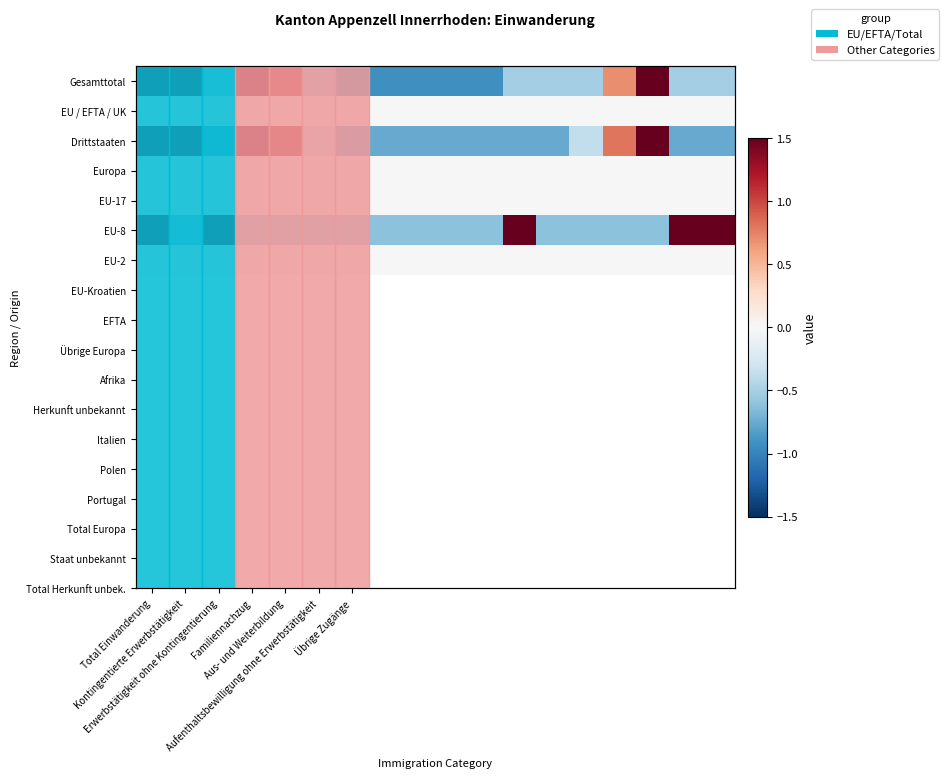

List the series in order of their peak value, lowest first.

EU / EFTA / UK, Europa, EU-17, EU-2, Drittstaaten, EU-8, Gesamttotal